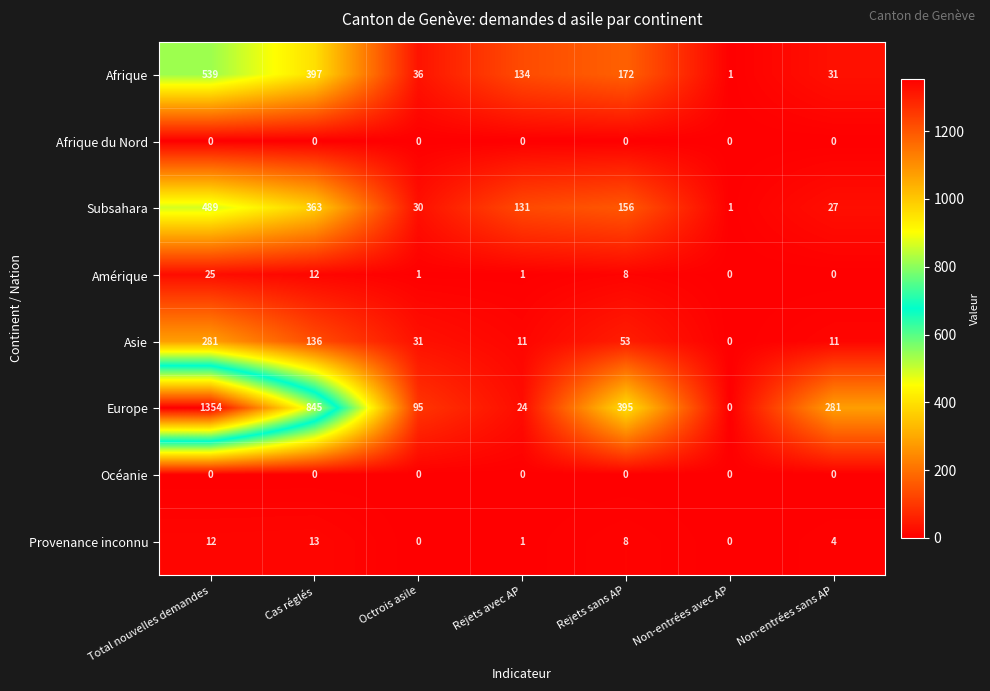

Which series has the largest range (max minus min)?

Europe